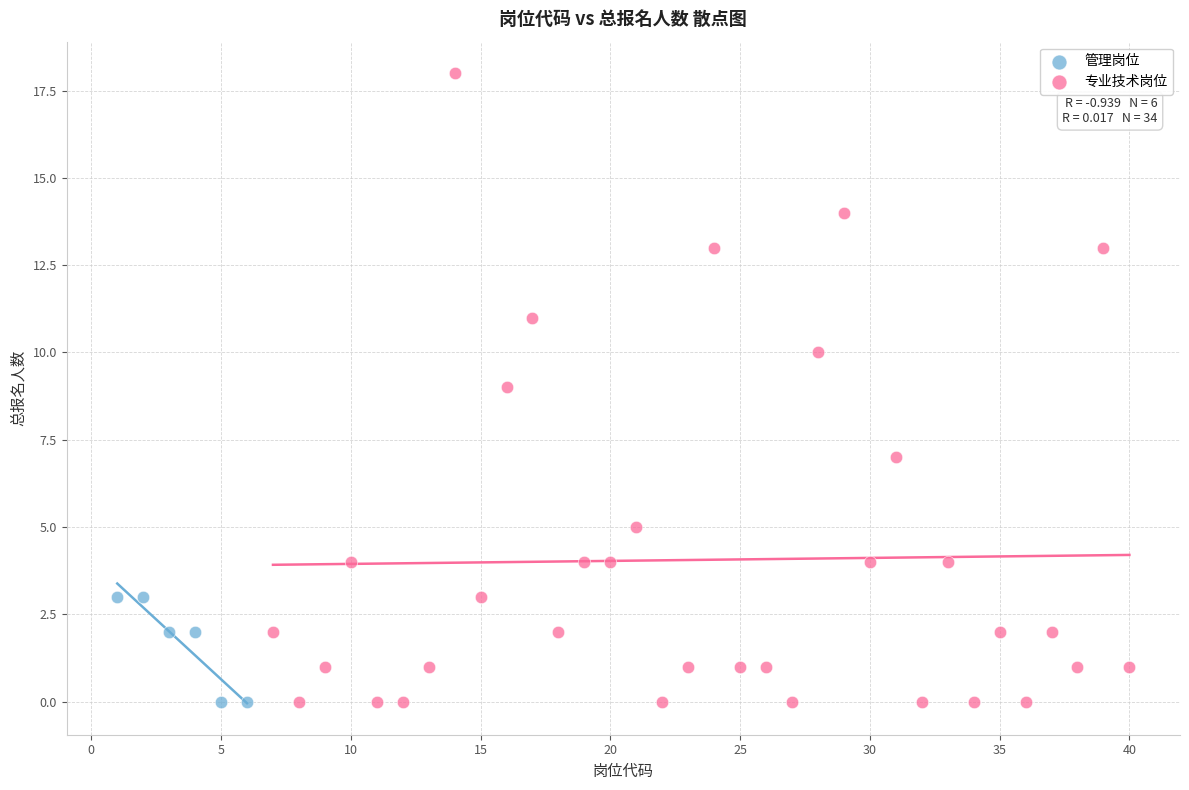

Which series reaches the maximum Y coordinate?

专业技术岗位